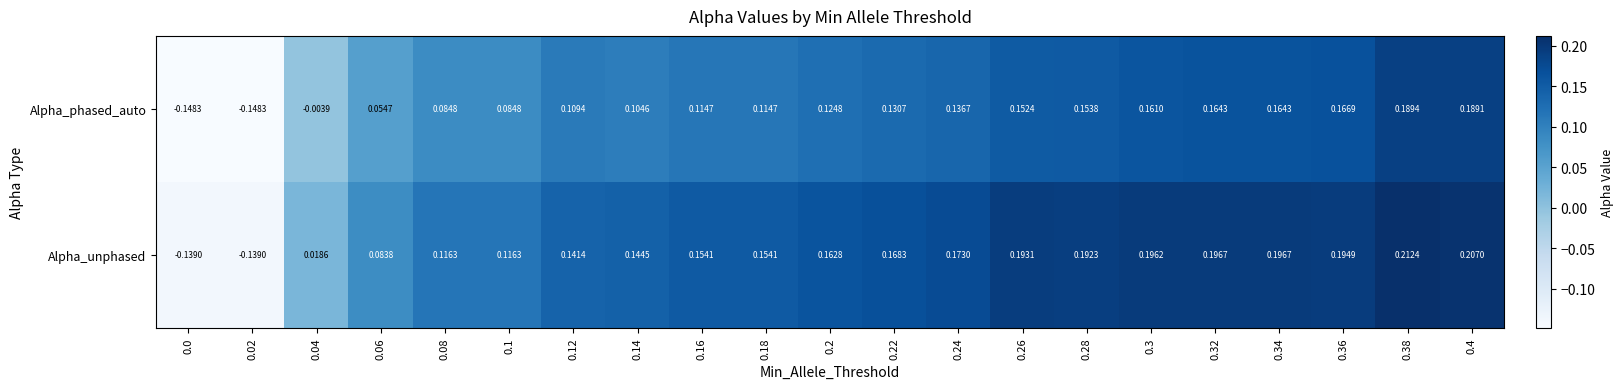

At 0.4, list the series in order from smallest to largest.

Alpha_phased_auto, Alpha_unphased